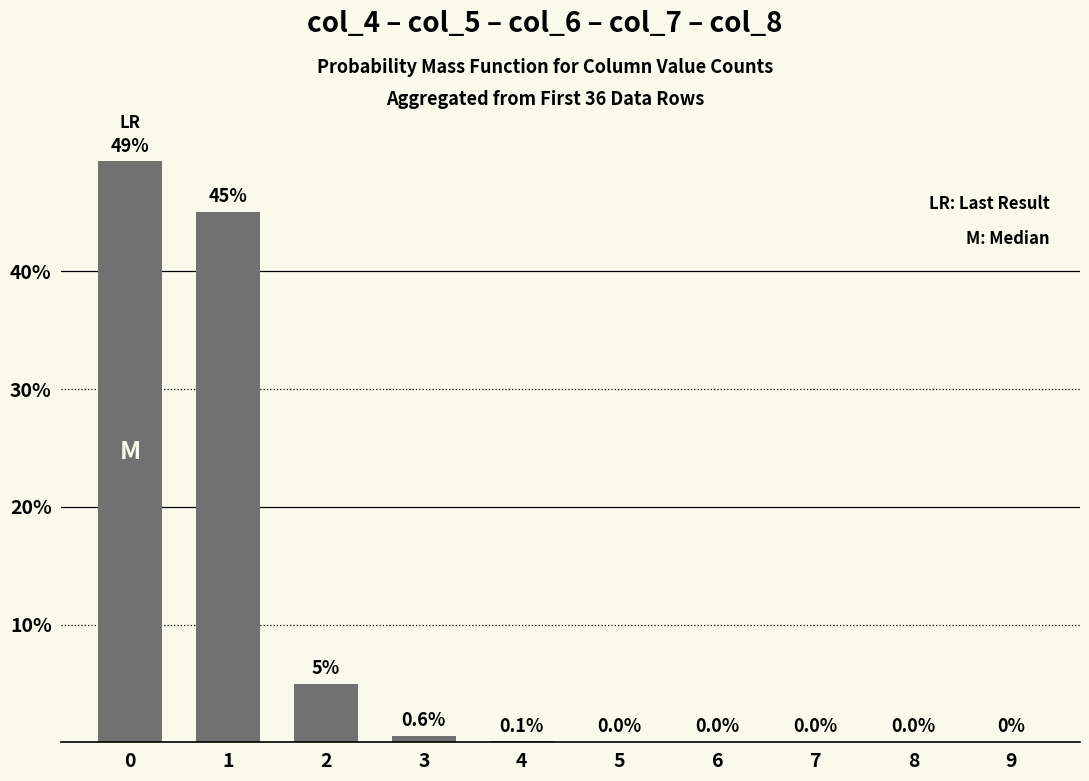

The value at 0 is 81.8. True or false?

False